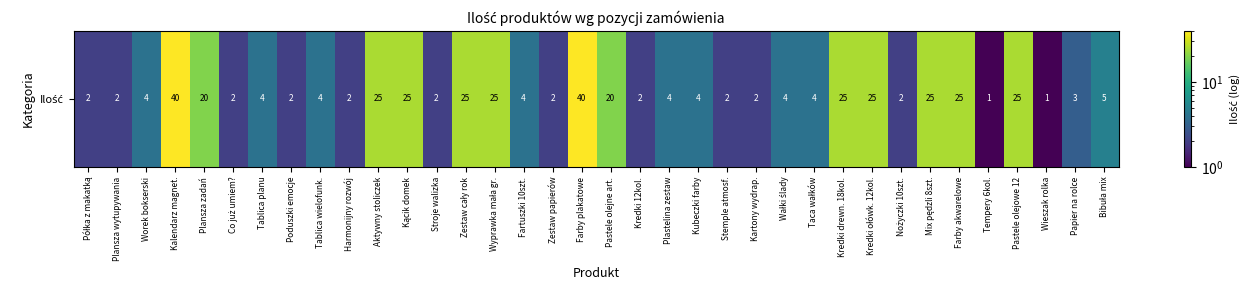

Rank the categories by value from highest to lowest.

Kalendarz magnet., Farby plakatowe, Aktywny stoliczek, Kącik domek, Zestaw cały rok, Wyprawka mała gr., Kredki drewn. 18kol., Kredki ołówk. 12kol., Mix pędzli 8szt., Farby akwarelowe, Pastele olejowe 12, Plansza zadań, Pastele olejne art., Bibuła mix, Worek bokserski, Tablica planu, Tablica wielofunk., Fartuszki 10szt., Plastelina zestaw, Kubeczki farby, Wałki ślady, Taca wałków, Papier na rolce, Półka z makatką, Plansza wytupywania, Co już umiem?, Poduszki emocje, Harmonijny rozwój, Stroje walizka, Zestaw papierów, Kredki 12kol., Stemple atmosf., Kartony wydrap., Nożyczki 10szt., Tempery 6kol., Wieszak rolka